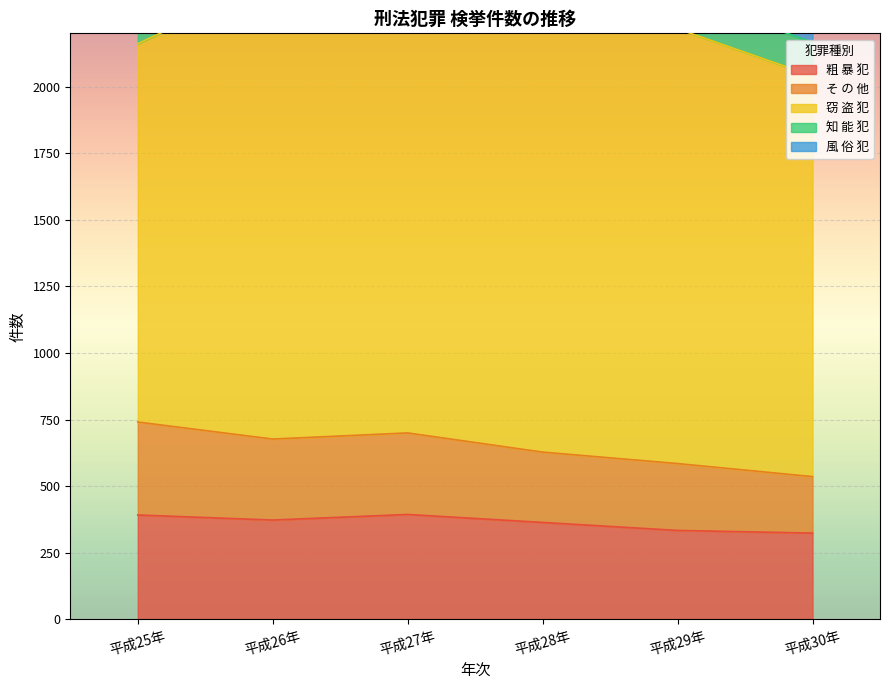

Which has a higher value, 平成28年 or 平成30年?

平成28年